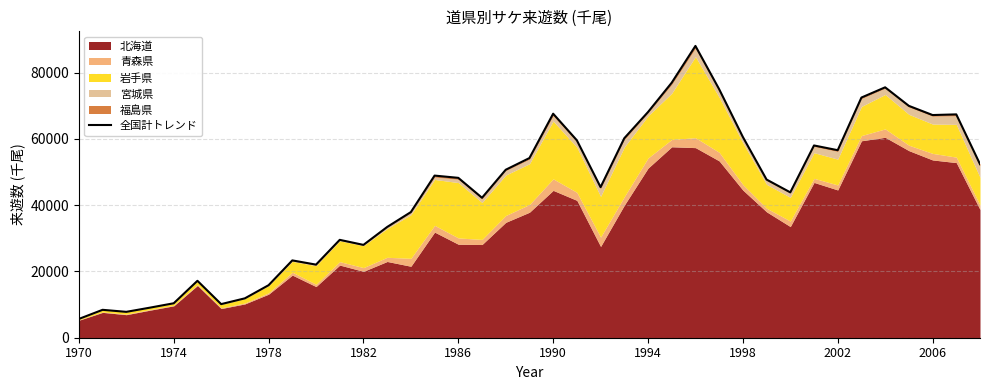

What is the sum of the values at 1986 and 22?

55847.6